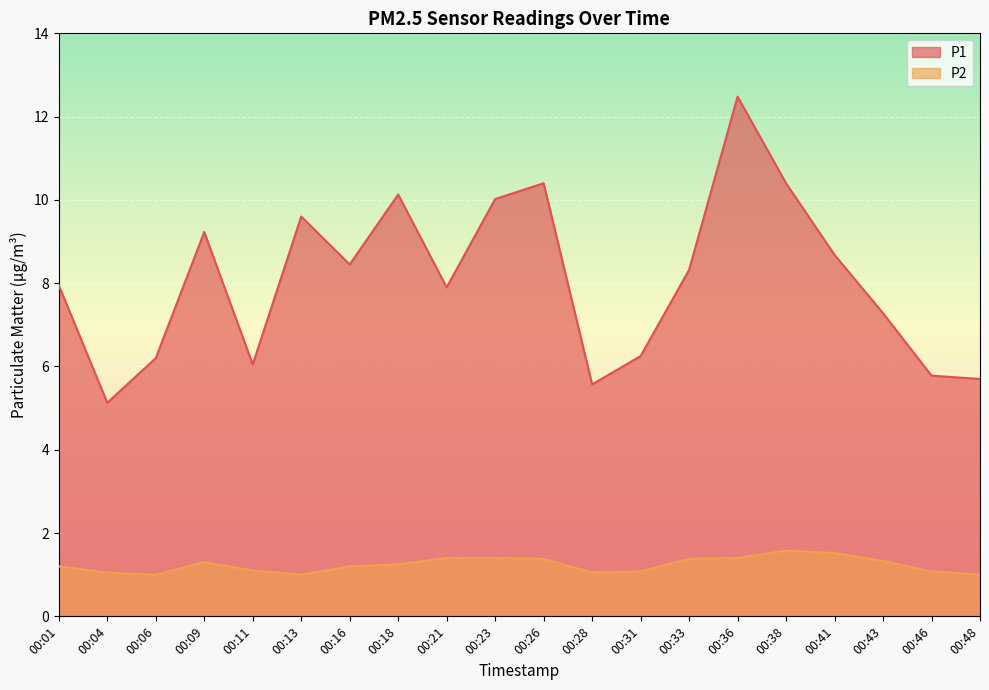

What is the difference between the maximum and minimum values in the P2 series?

0.6